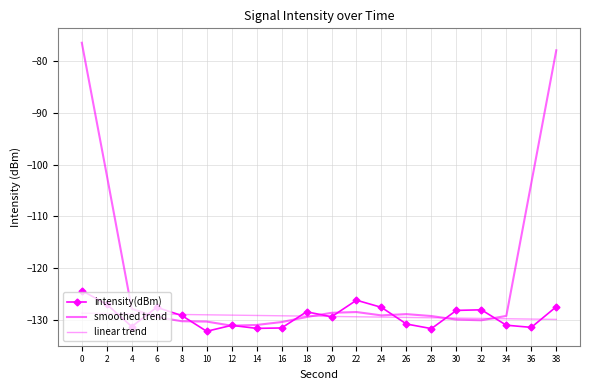

Rank the categories by value from highest to lowest.

0, 22, 2, 38, 6, 24, 32, 30, 18, 8, 20, 26, 34, 12, 4, 36, 16, 14, 28, 10